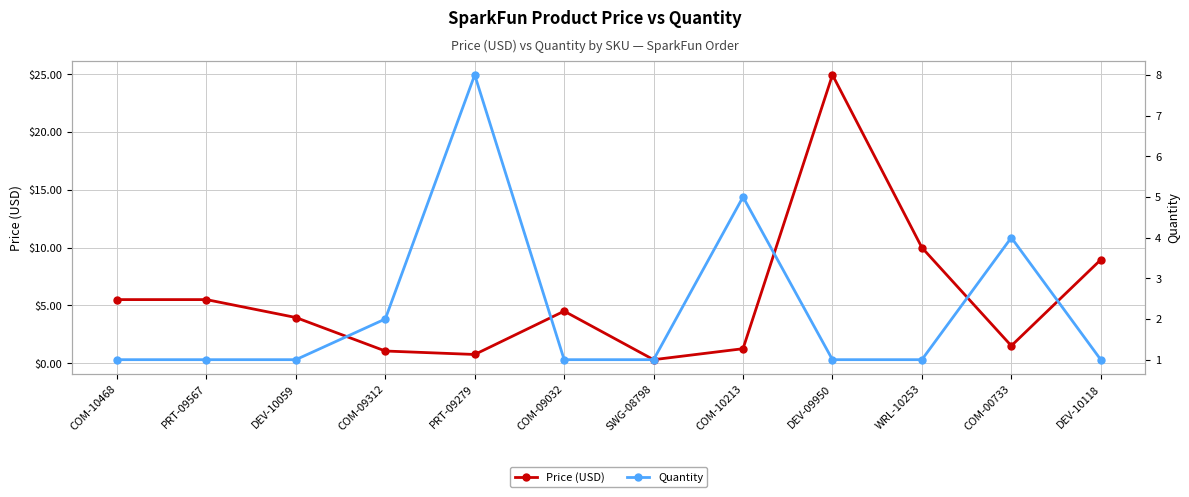

Between PRT-09567 and DEV-10118, which series saw the biggest shift?

Price (USD)